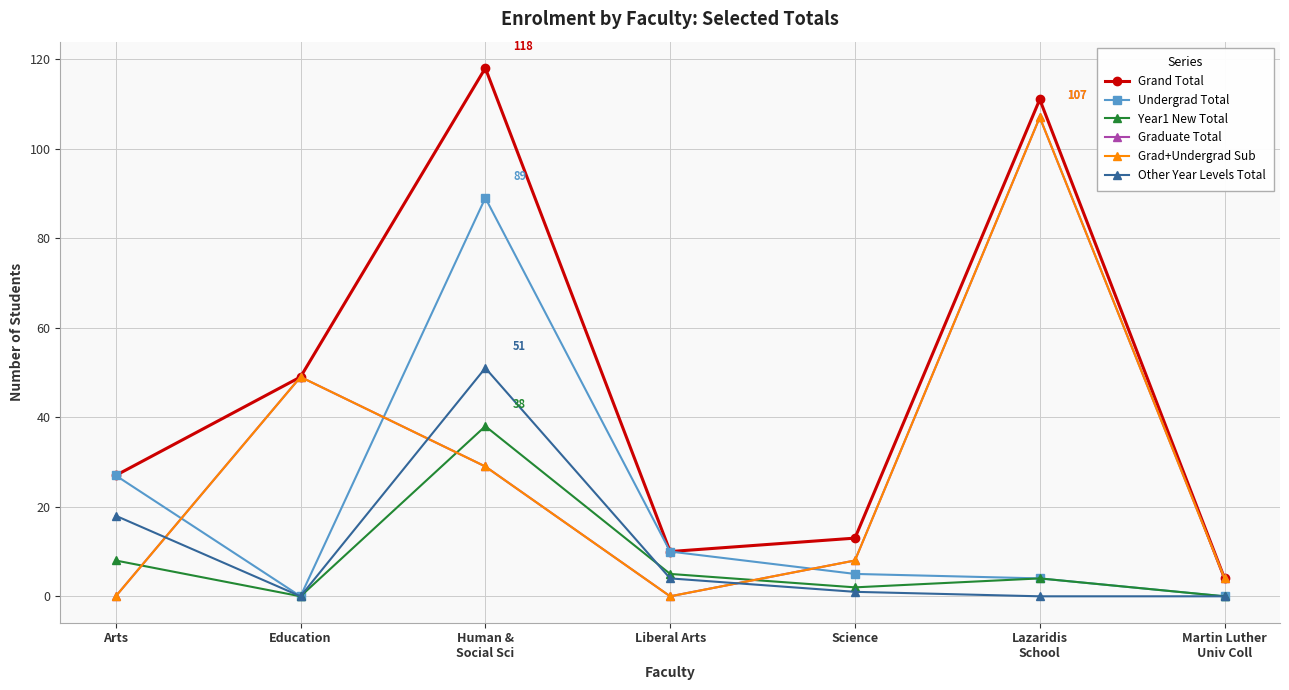

What is the label of the 4th point from the right?

Liberal Arts